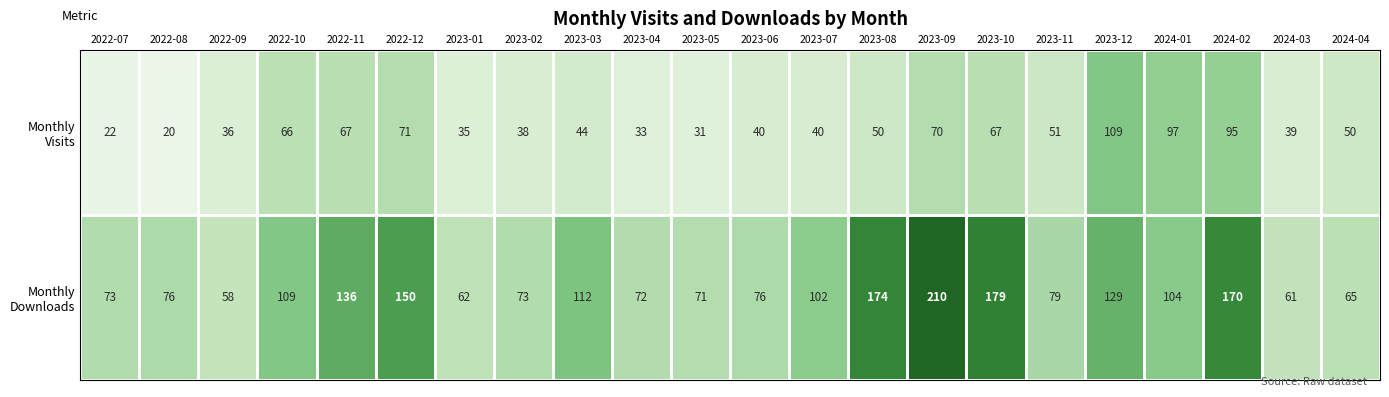

At which category is the sum across all series the highest?

2023-09